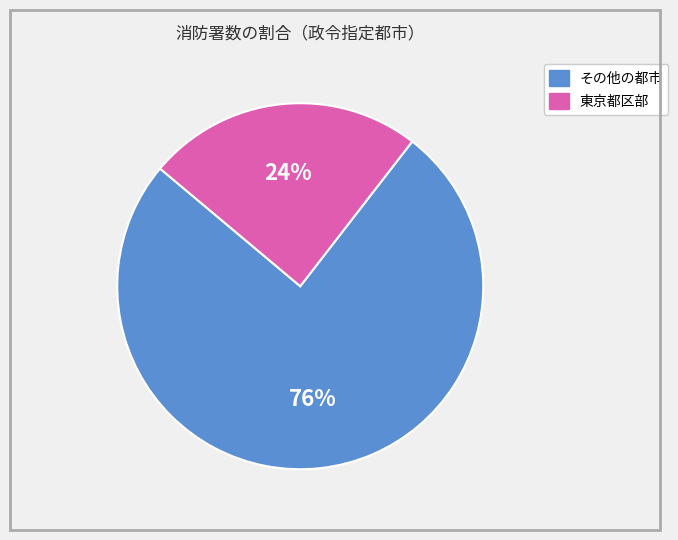

Is there a majority slice in this chart?

Yes